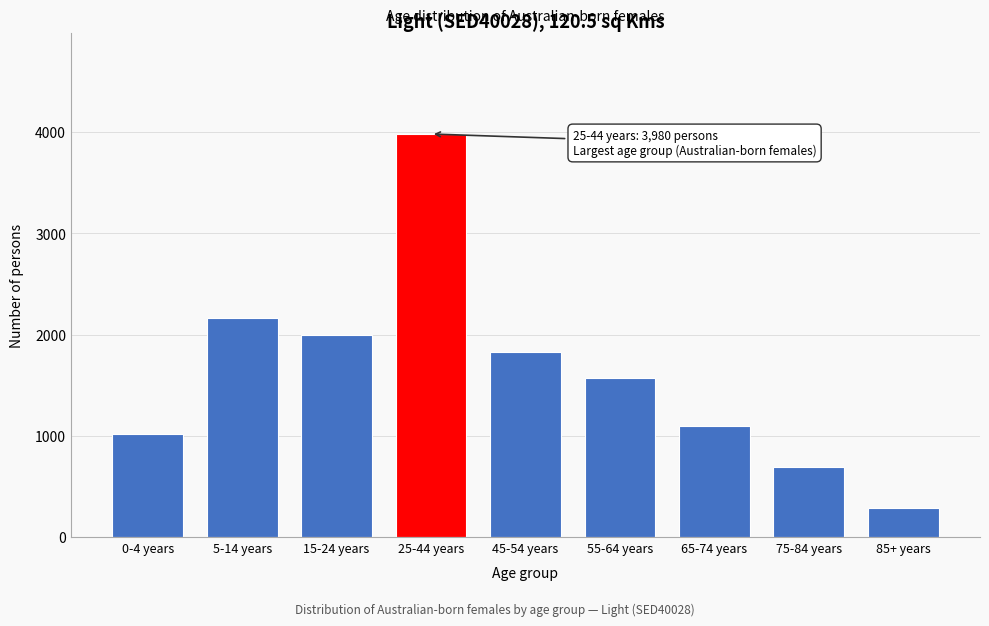

Reading left to right, transcribe all the data shown in this chart.

0-4 years=1013	5-14 years=2159	15-24 years=1998	25-44 years=3980	45-54 years=1823	55-64 years=1566	65-74 years=1099	75-84 years=687	85+ years=289